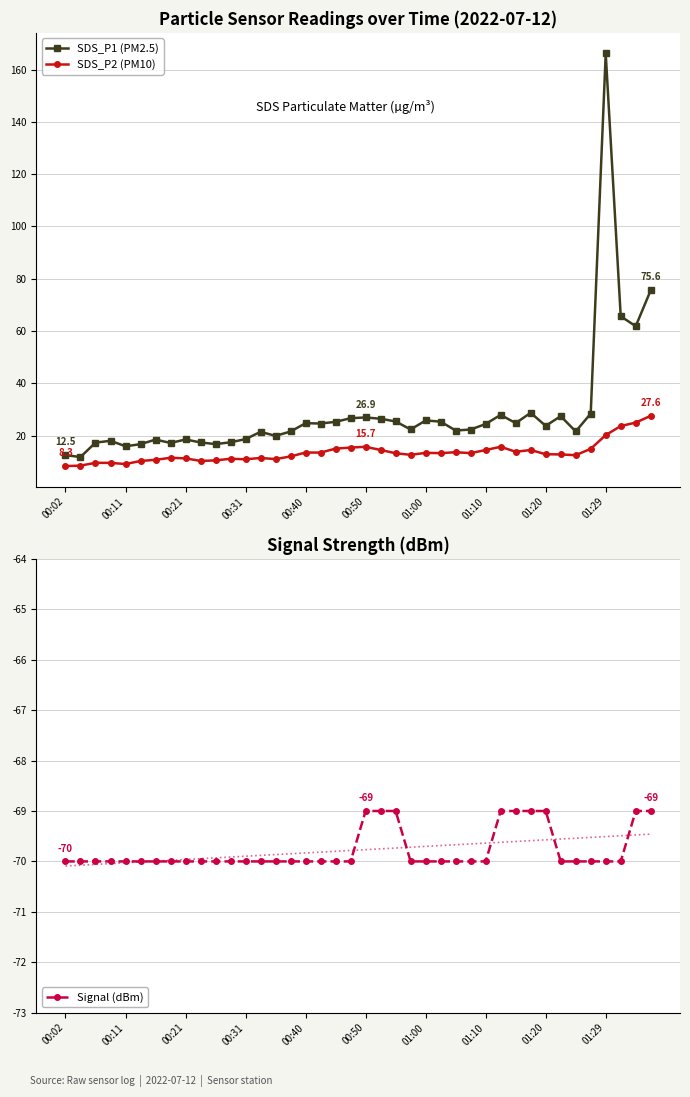

True or false: SDS_P1 (PM2.5) has more than 2 points higher than both neighbors.

True